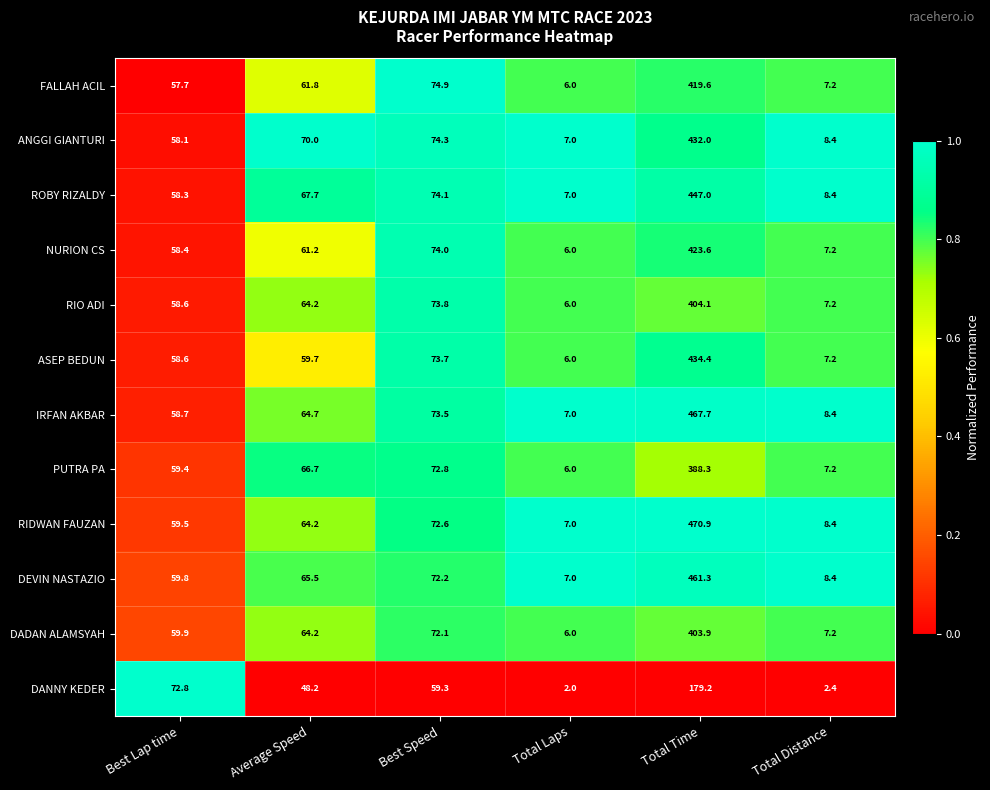

What is the total value across all series at Average Speed?

758.1